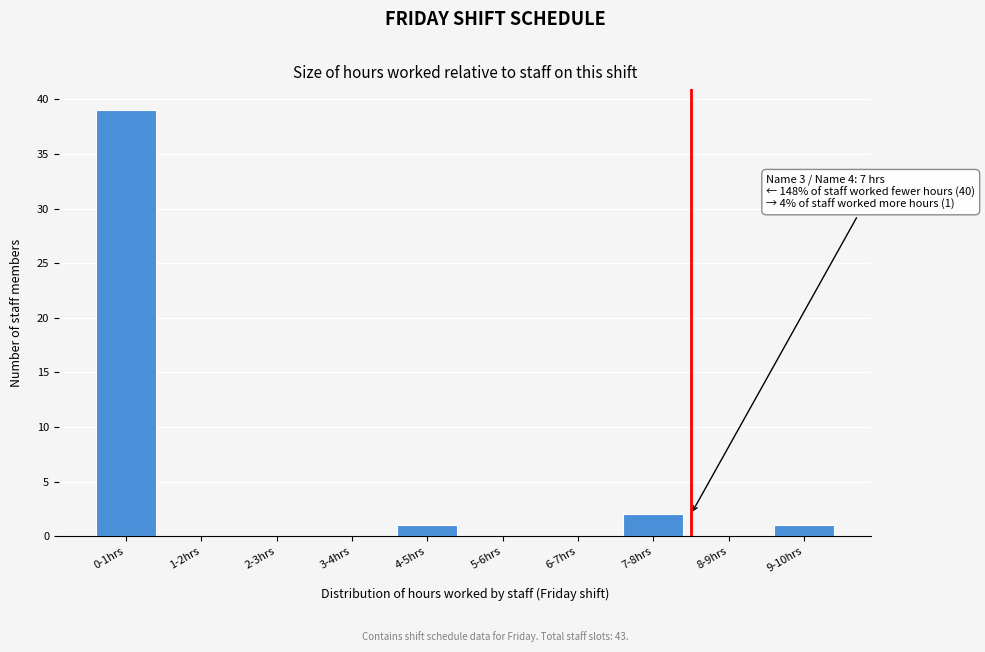

Reading left to right, transcribe all the data shown in this chart.

0-1hrs=39	1-2hrs=0	2-3hrs=0	3-4hrs=0	4-5hrs=1	5-6hrs=0	6-7hrs=0	7-8hrs=2	8-9hrs=0	9-10hrs=1